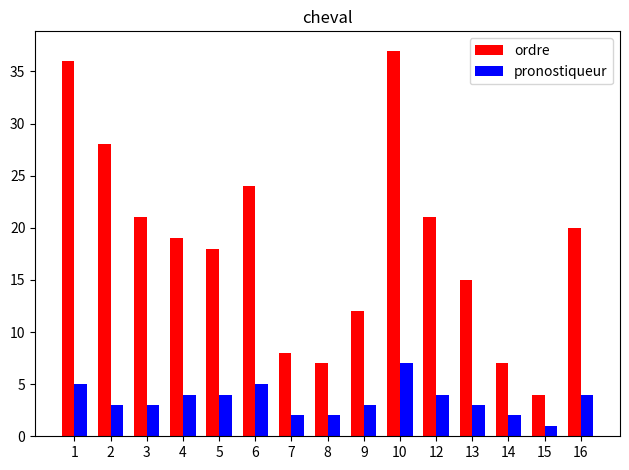

What is the minimum value shown in the chart?

1